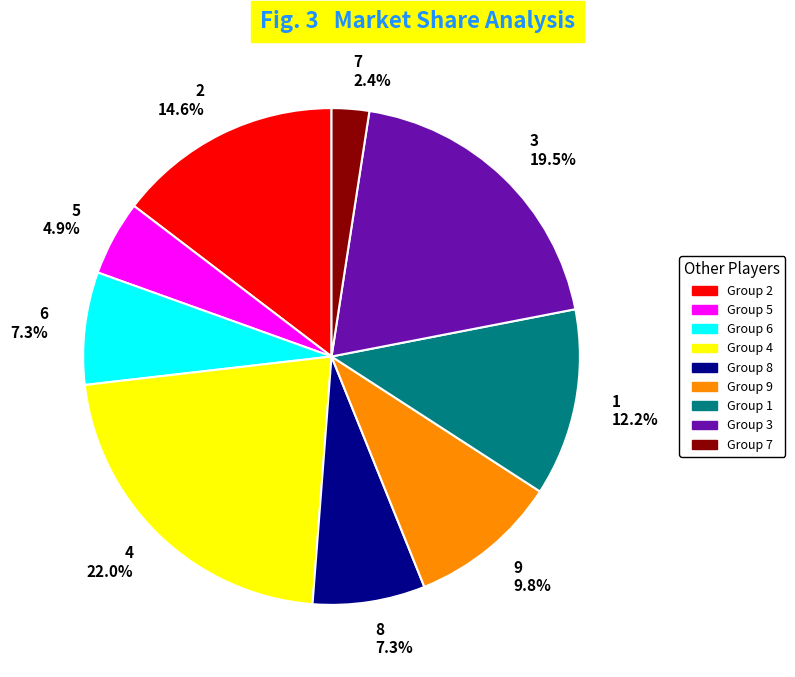

To the nearest percent, what percentage of the pie is 4?

22%